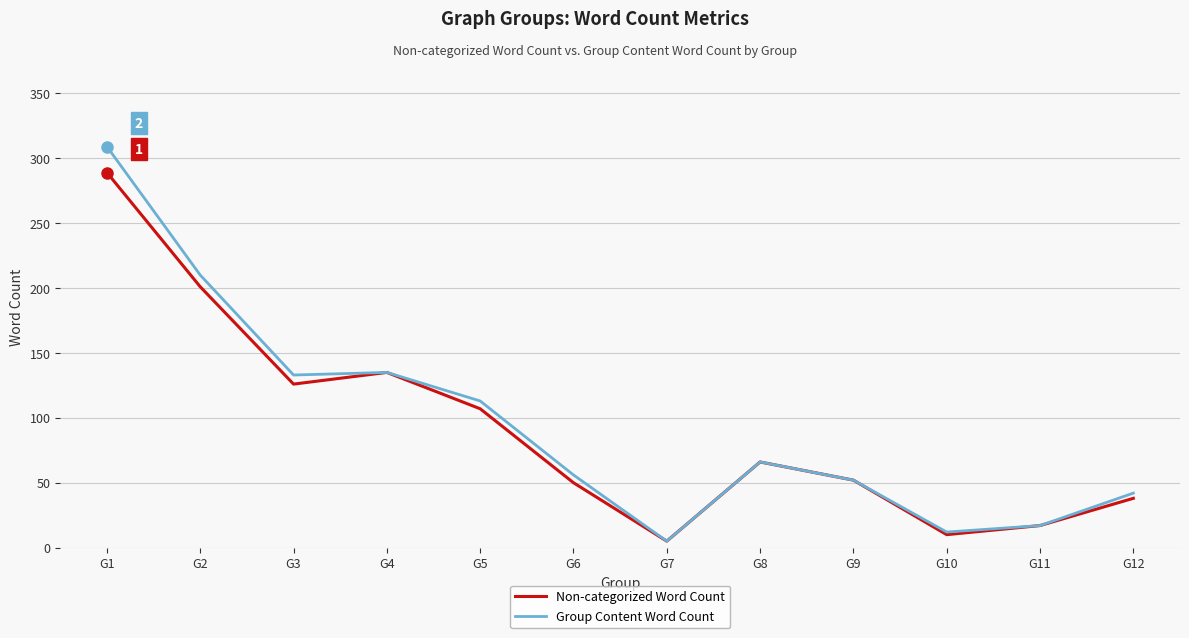

Where is the first local maximum for Non-categorized Word Count?

G4